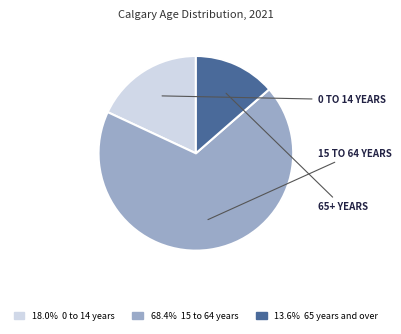

Is there any slice that represents more than half of the pie?

Yes